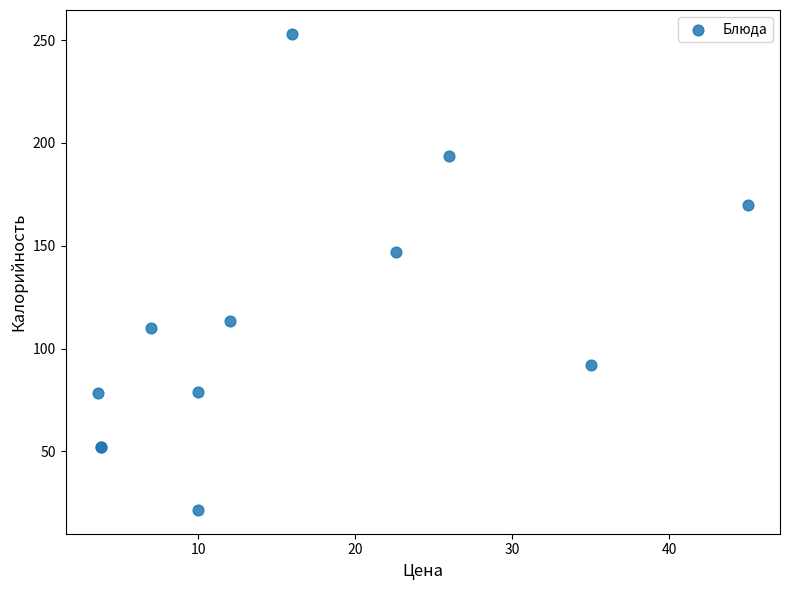

What Y value in the scatter plot is closest to 137?

147.0